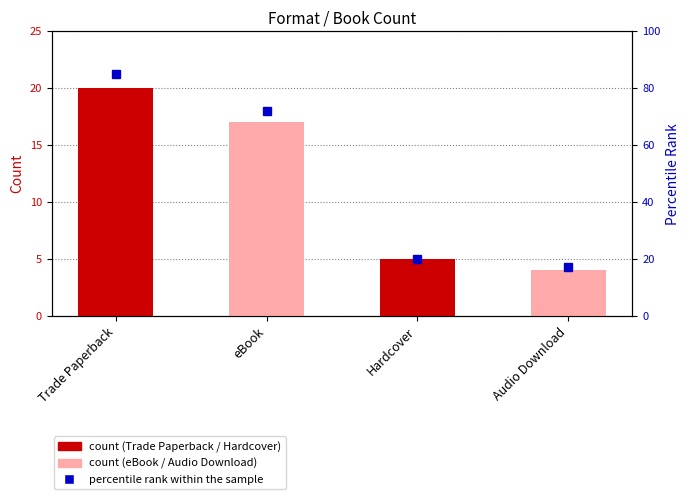

Reading right to left, extract all data points from this chart.

Audio Download=17	Hardcover=20	eBook=72	Trade Paperback=85